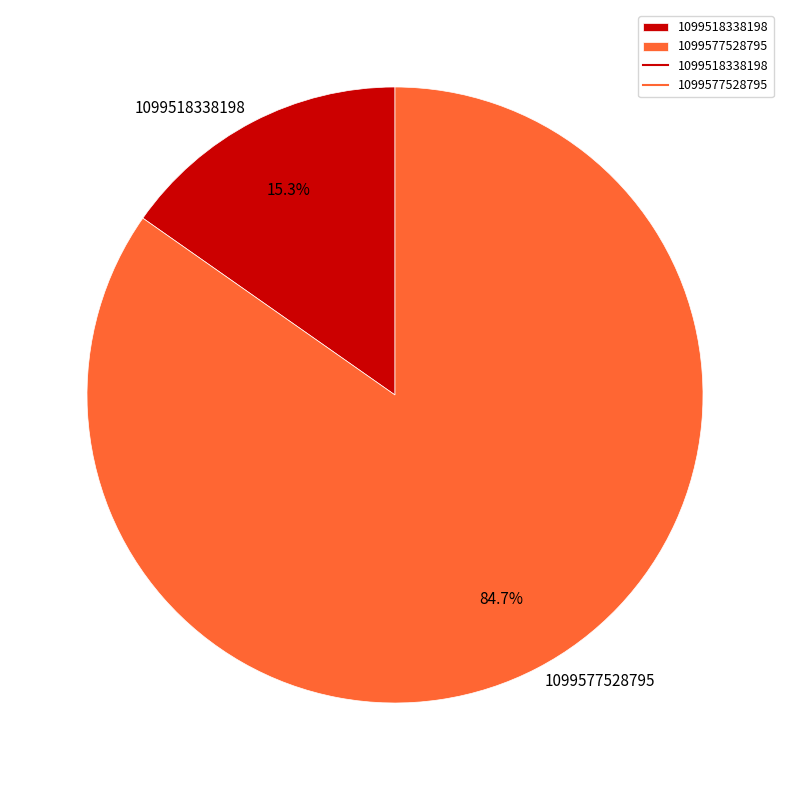

To the nearest percent, what is the difference between the 1099518338198 and 1099577528795 slice percentages?

69%